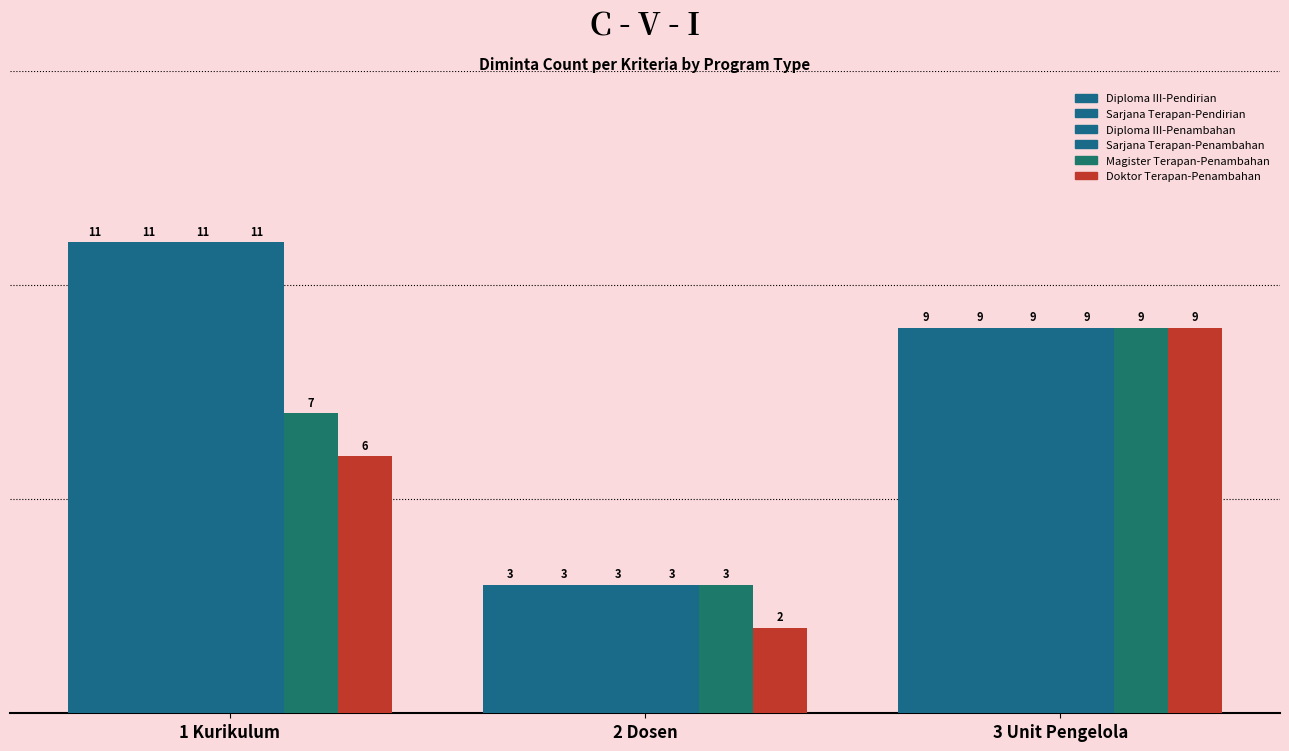

Is it true that Diploma III-Pendirian equals 9 at 3 Unit Pengelola?

True